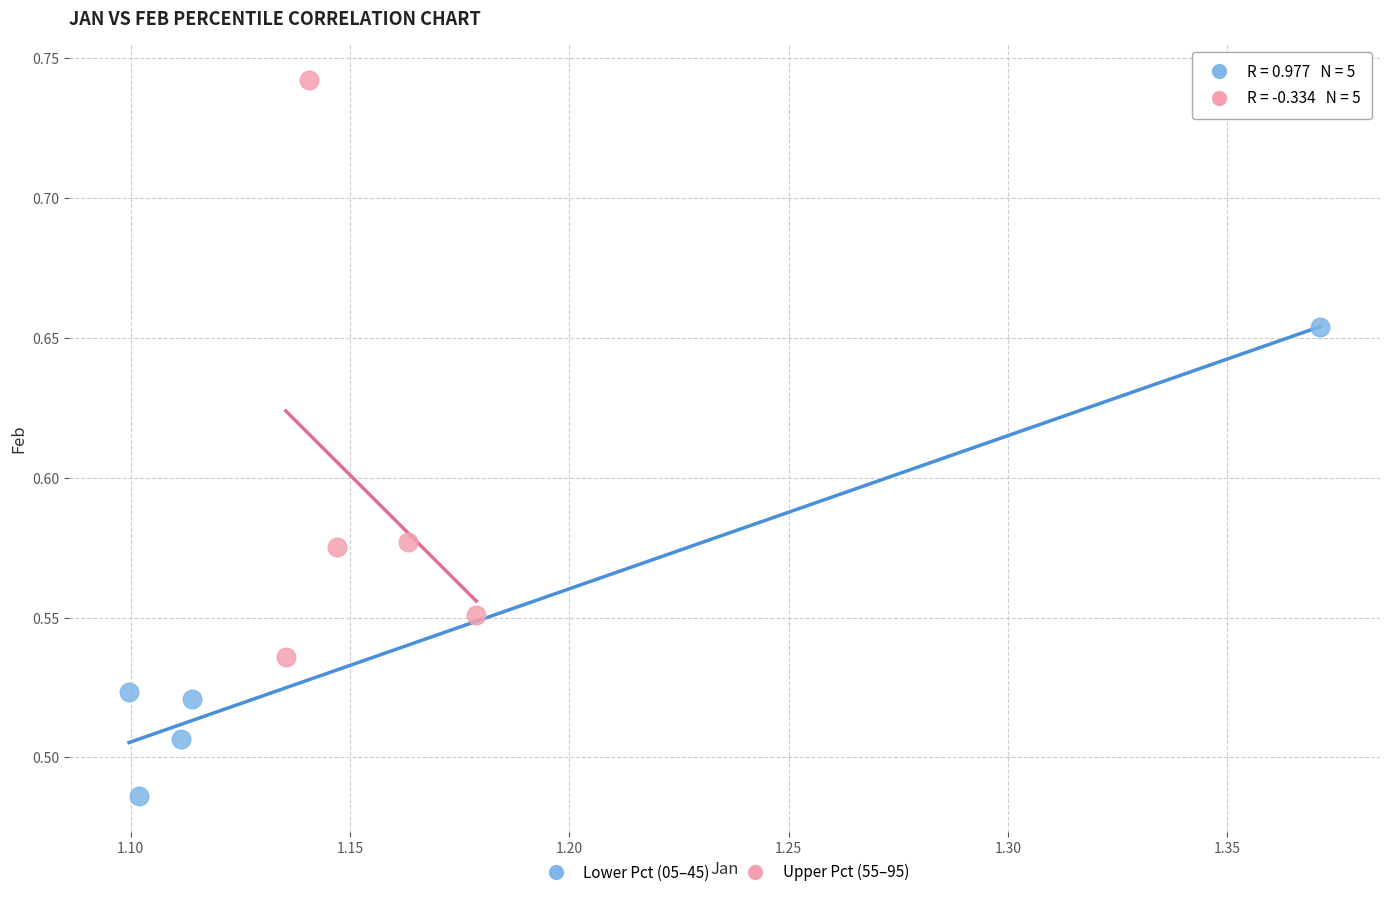

Which series reaches the maximum Y coordinate?

Upper Pct (55–95)